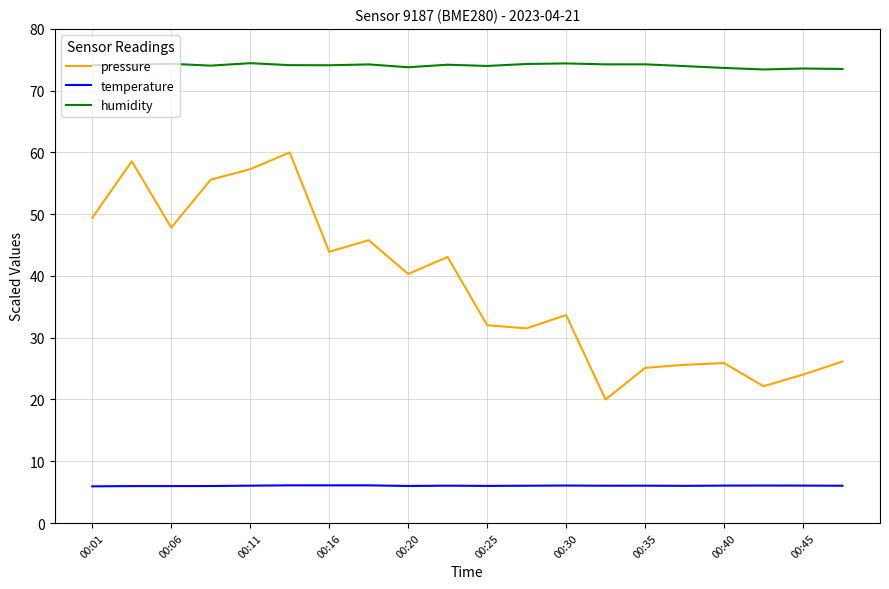

How many distinct data groups are displayed?

3